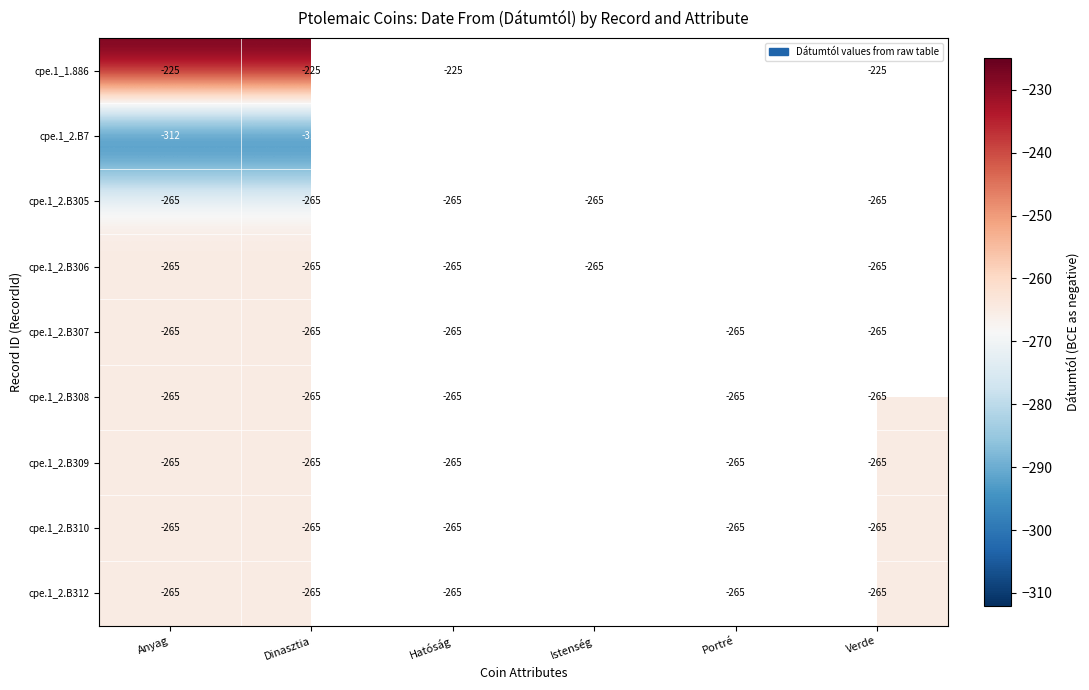

What is the greatest value displayed?

-225.0